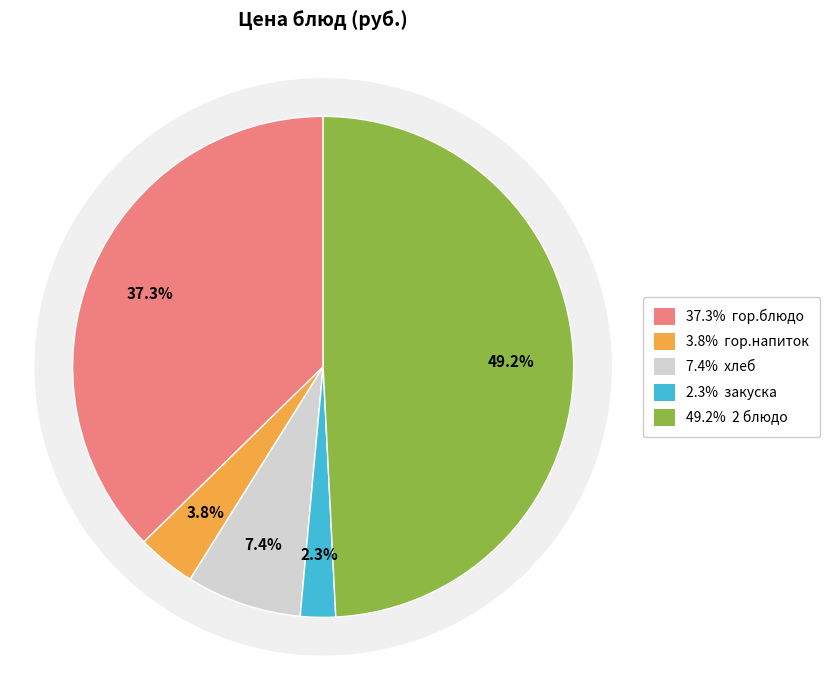

How many segments does this pie chart have?

5